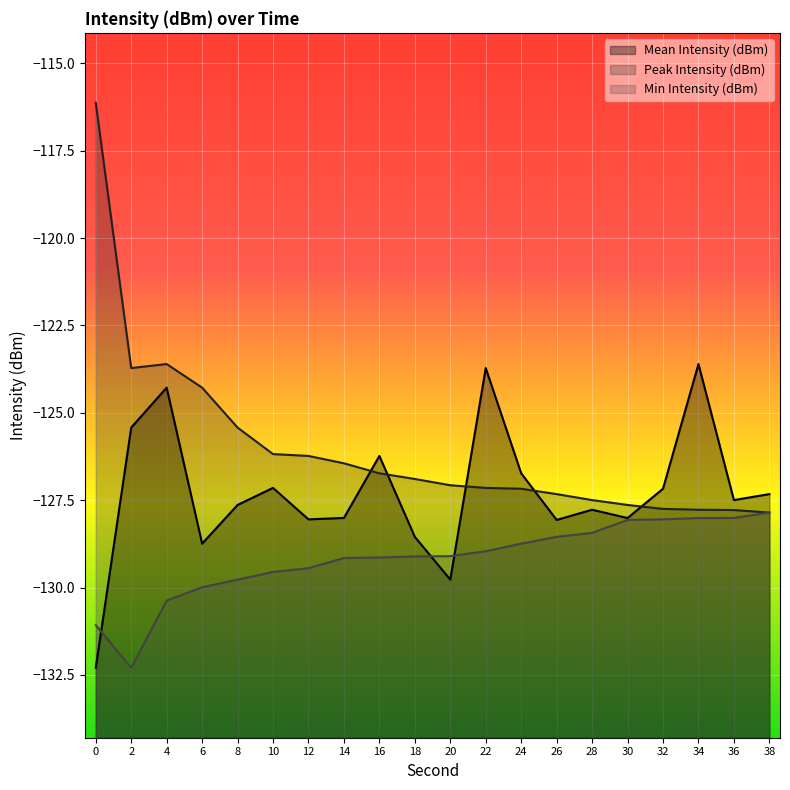

What are all the series names shown in the legend?

Mean Intensity (dBm), Peak Intensity (dBm), Min Intensity (dBm)